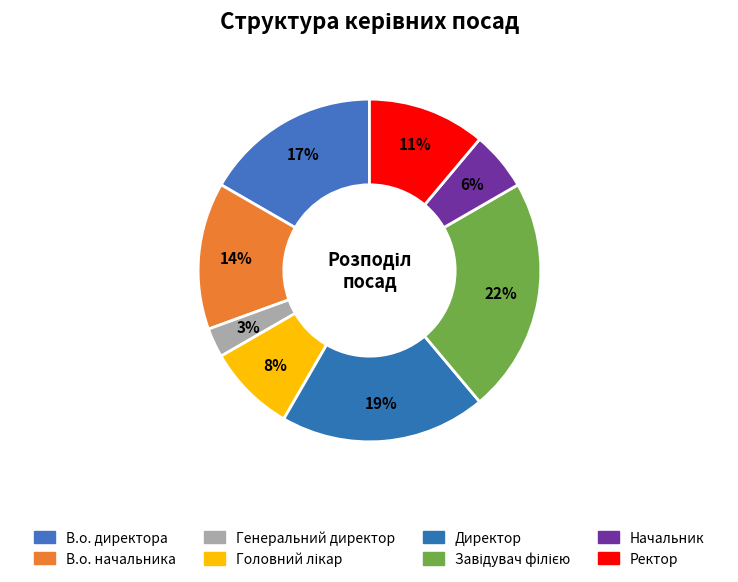

Count the number of slices in the pie.

8